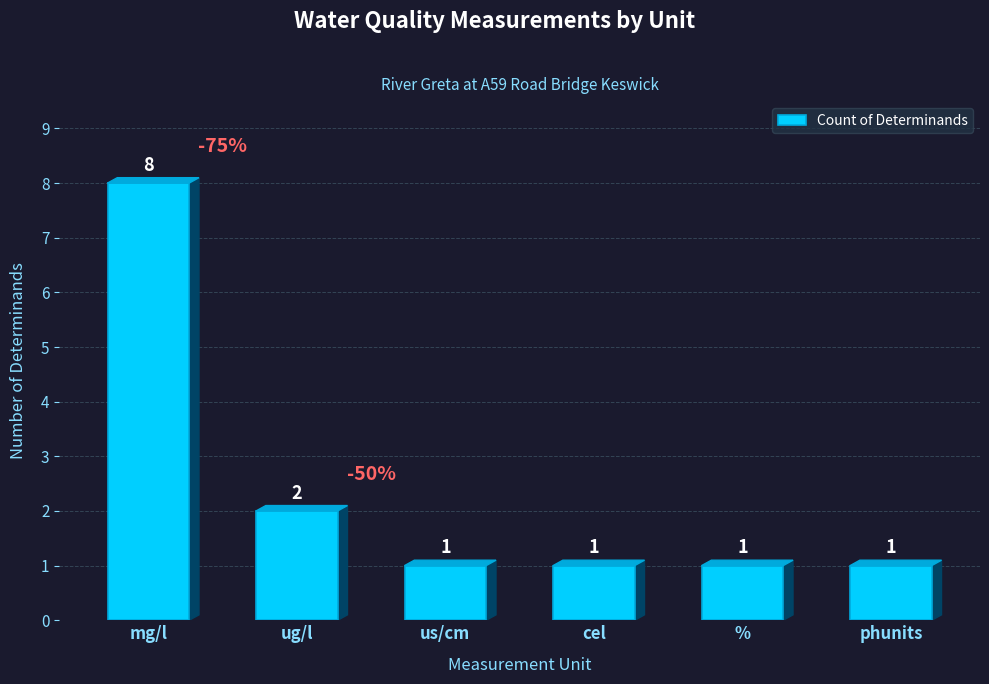

What is the sum of the values at us/cm and ug/l?

3